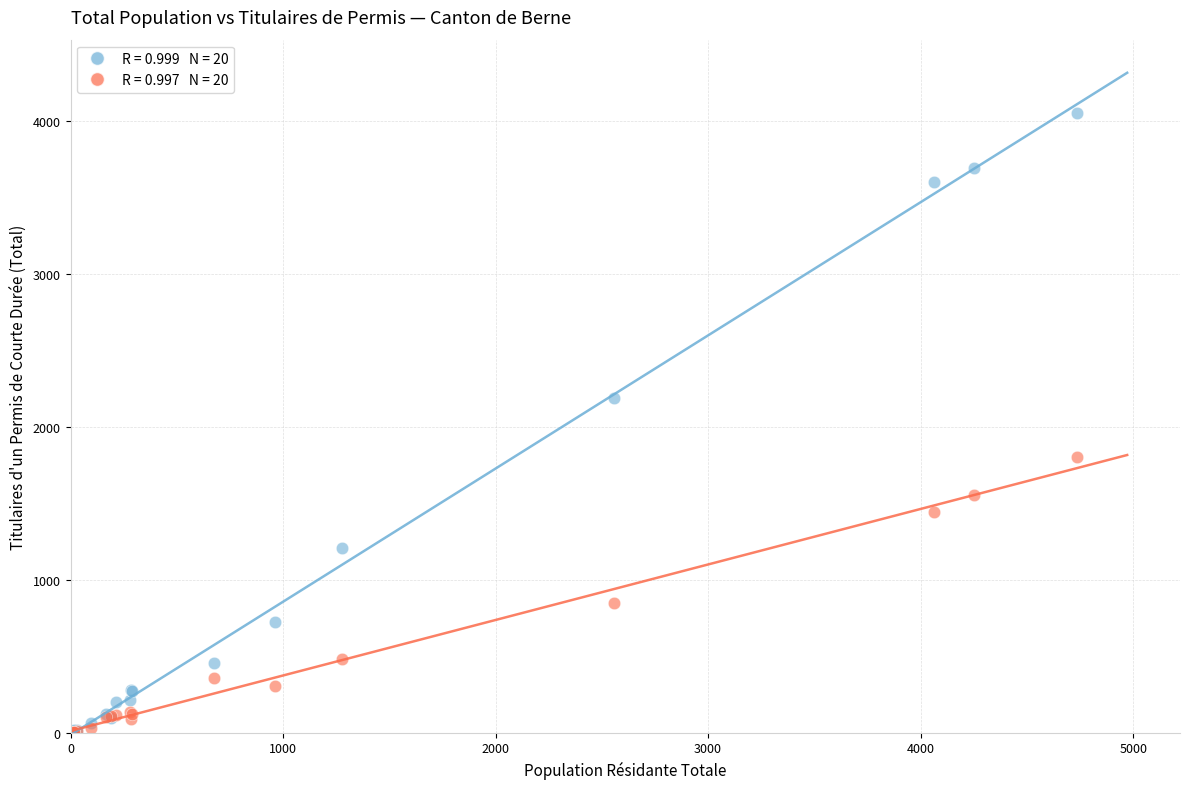

Across all series, what Y value is closest to 2029?

2190